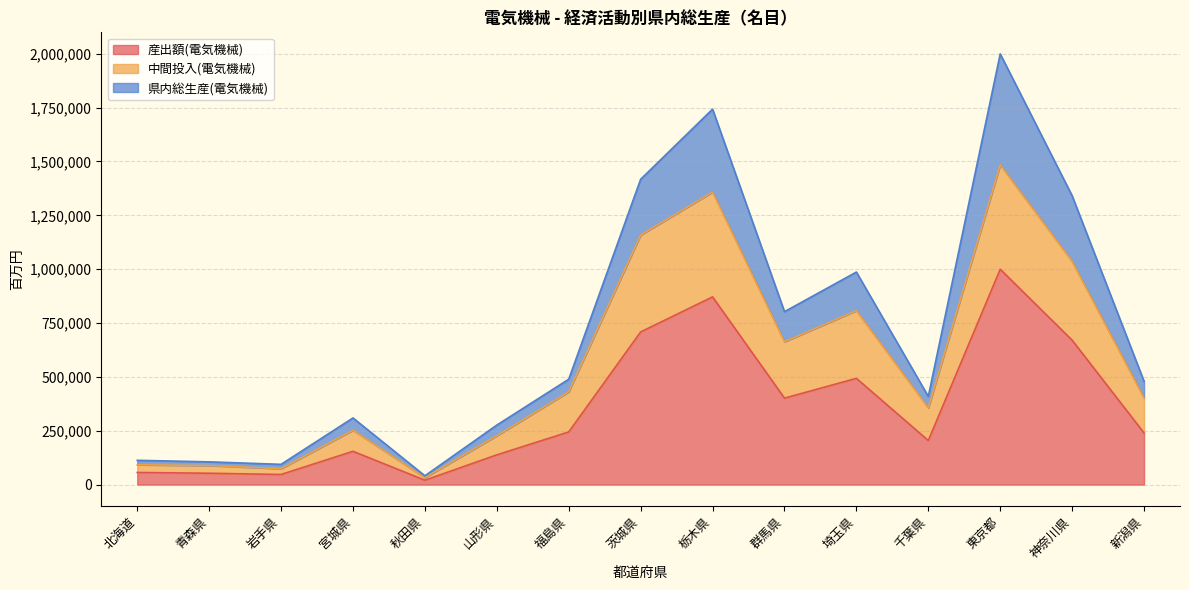

What is the total value across all series at 栃木県?

1742713